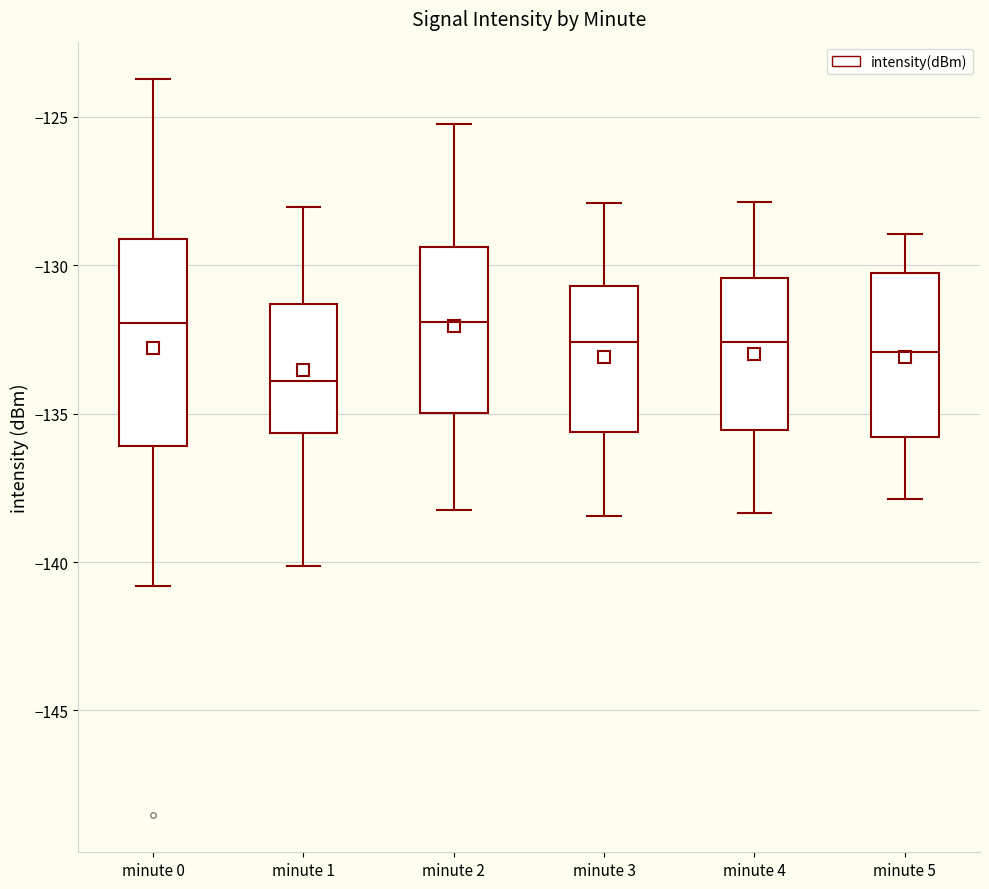

Where does the upper whisker of the box for minute 5 end on the y-axis? The values are not printed on the chart, so give them approximately, as read against the axis.

-129.0